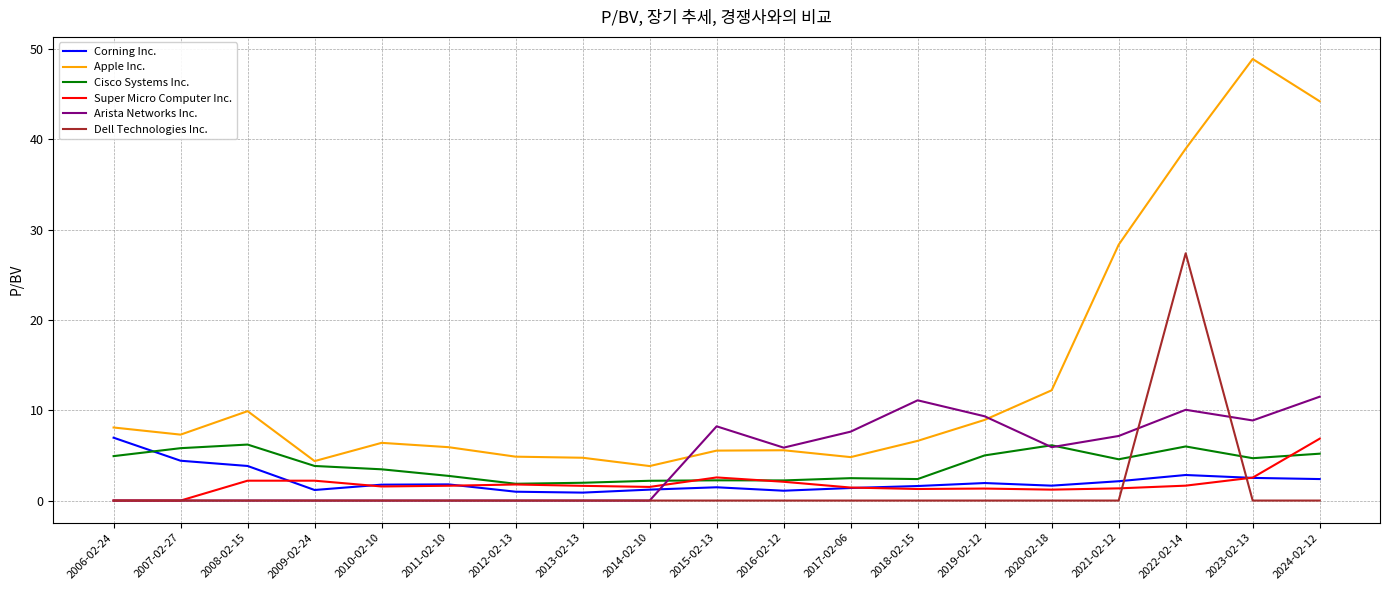

Is it true that Corning Inc. equals 1.2 at 2014-02-10?

True